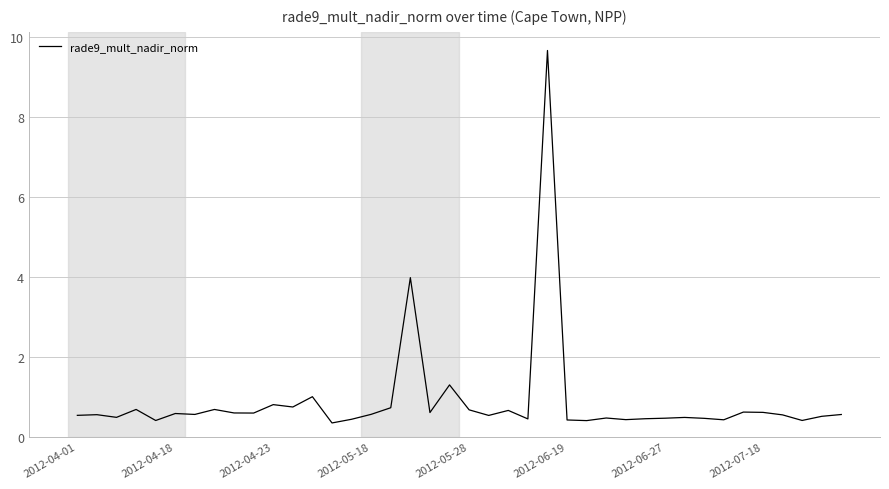

What is the difference between the maximum and minimum values?

9.3